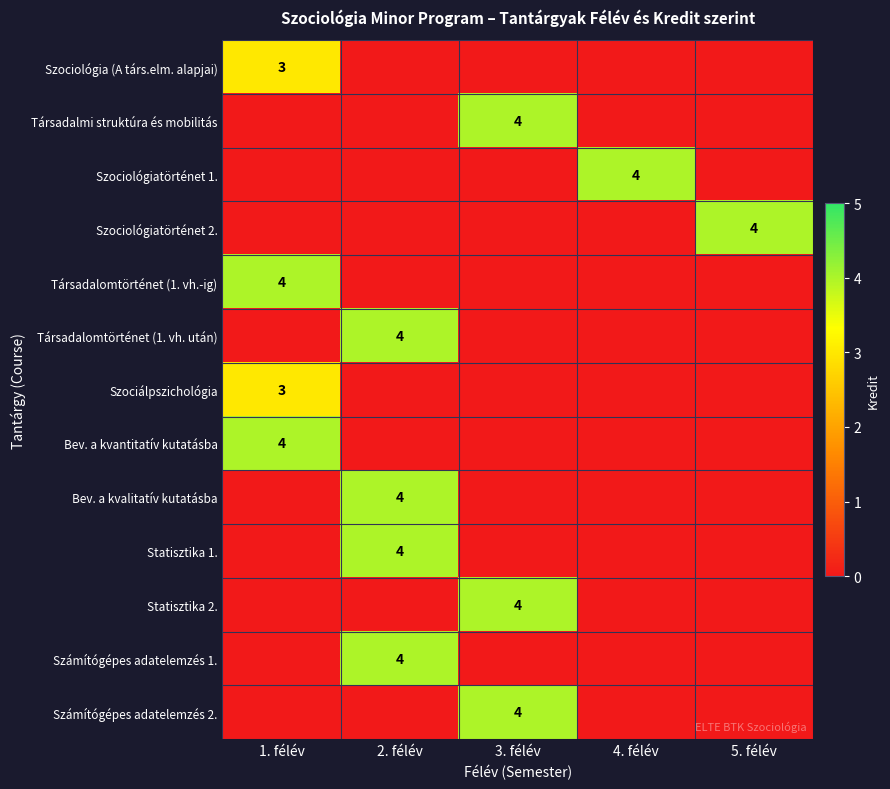

Is it true that Számítógépes adatelemzés 2. equals 1 at 3. félév?

False